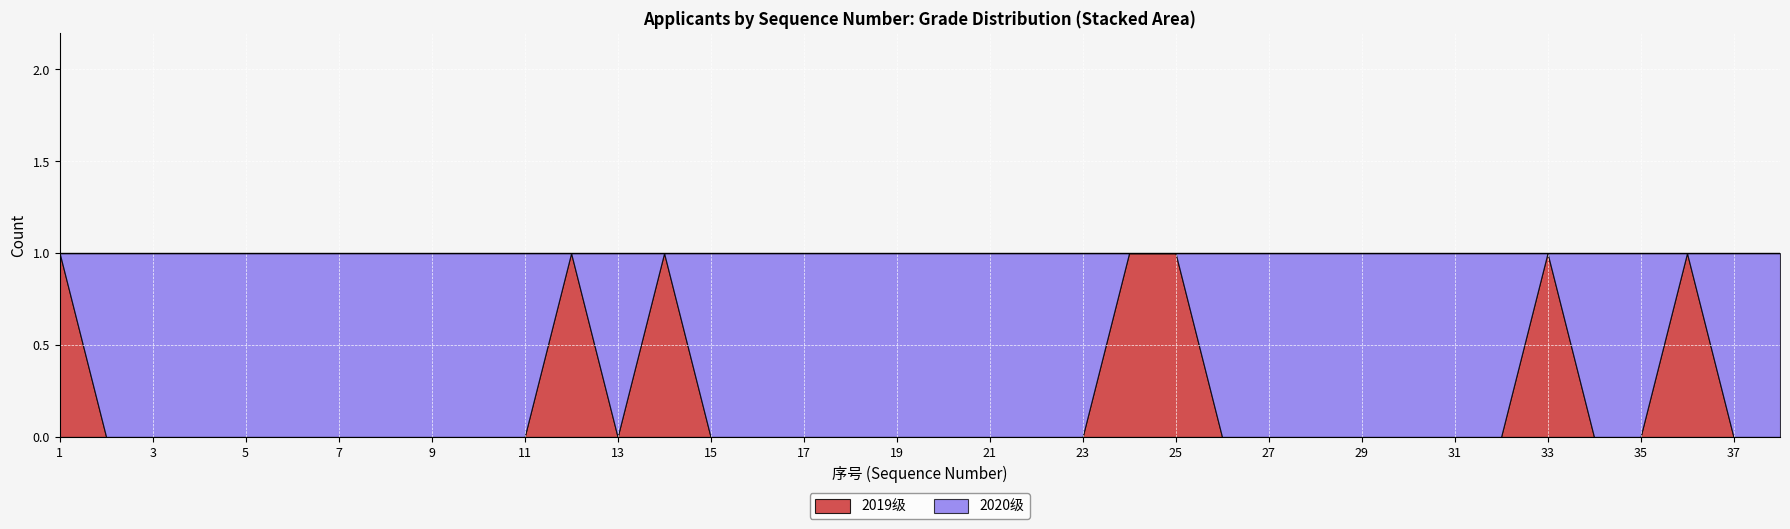

Does the chart display data point markers on the line(s)?

No